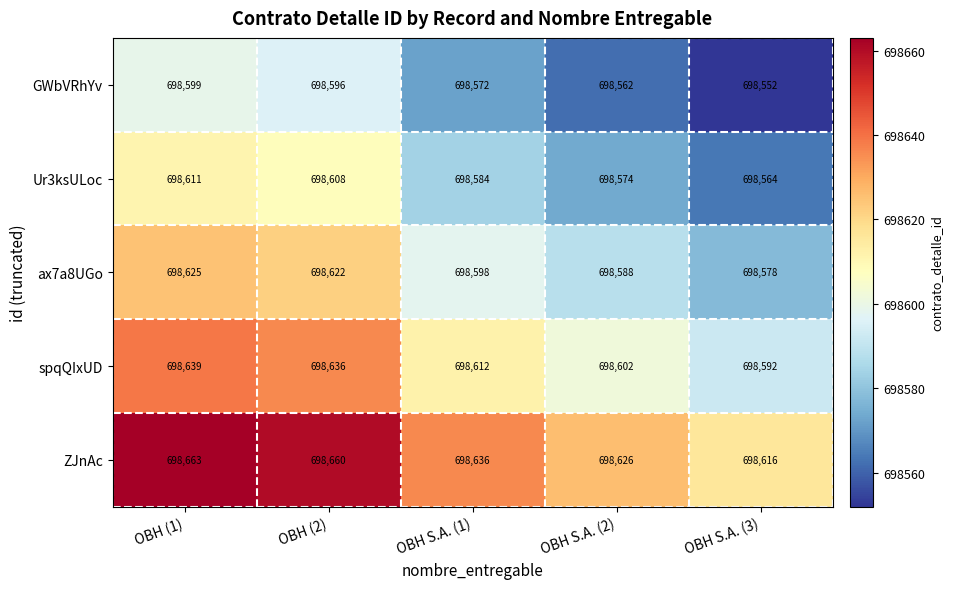

Reading left to right, transcribe all the data shown in this chart.

GWbVRhYv: OBH (1)=698599	OBH (2)=698596	OBH S.A. (1)=698572	OBH S.A. (2)=698562	OBH S.A. (3)=698552
Ur3ksULoc: OBH (1)=698611	OBH (2)=698608	OBH S.A. (1)=698584	OBH S.A. (2)=698574	OBH S.A. (3)=698564
ax7a8UGo: OBH (1)=698625	OBH (2)=698622	OBH S.A. (1)=698598	OBH S.A. (2)=698588	OBH S.A. (3)=698578
spqQIxUD: OBH (1)=698639	OBH (2)=698636	OBH S.A. (1)=698612	OBH S.A. (2)=698602	OBH S.A. (3)=698592
ZJnAc: OBH (1)=698663	OBH (2)=698660	OBH S.A. (1)=698636	OBH S.A. (2)=698626	OBH S.A. (3)=698616